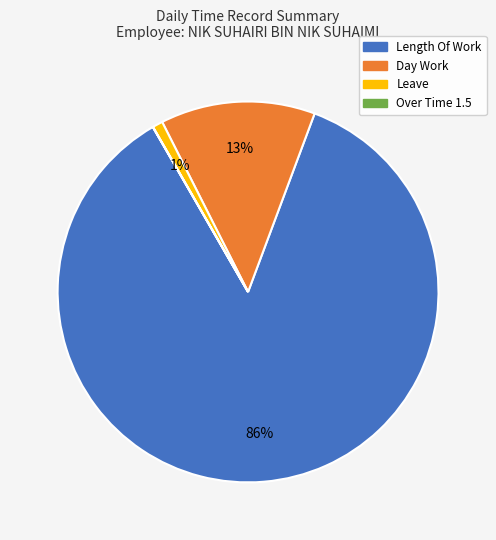

To the nearest percent, what is the average slice percentage?

25%